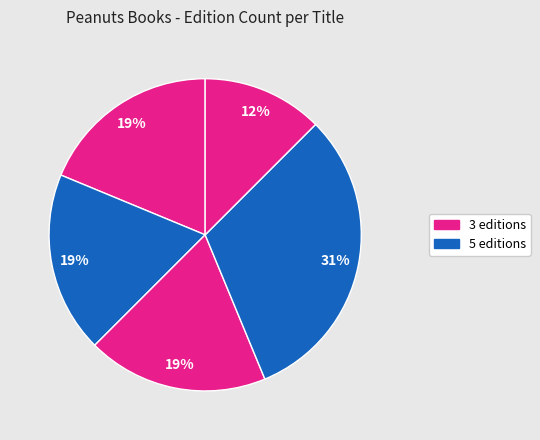

How many segments does this pie chart have?

5